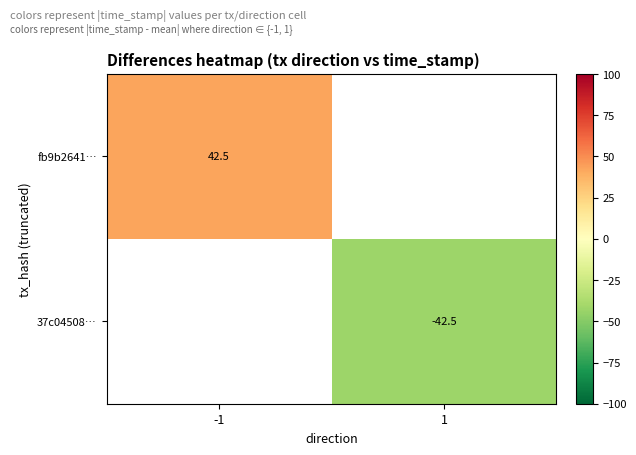

The value of 37c04508… at 1 is -42.5. True or false?

True